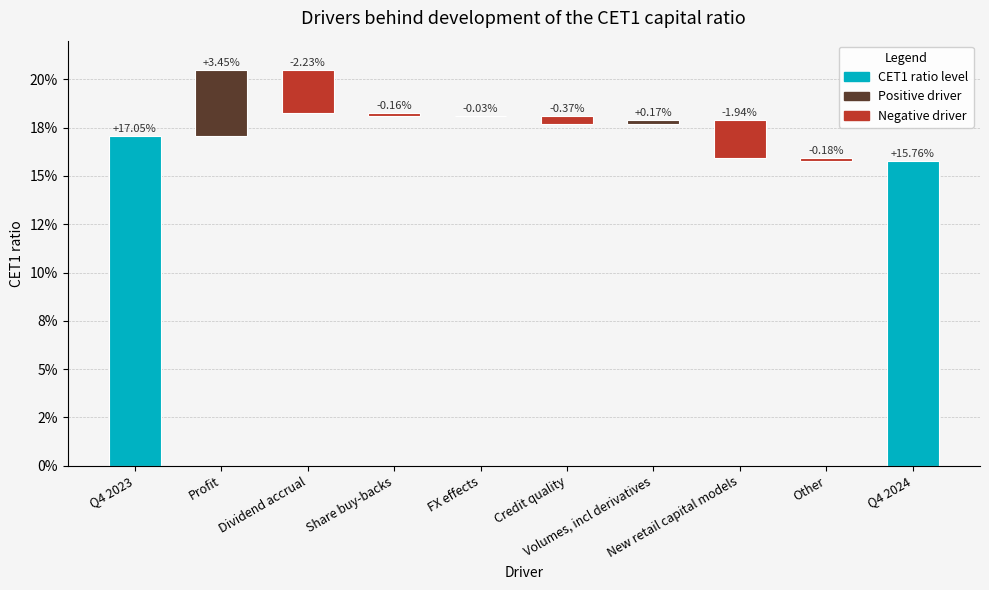

Where is the data nearest to the value 0?

FX effects